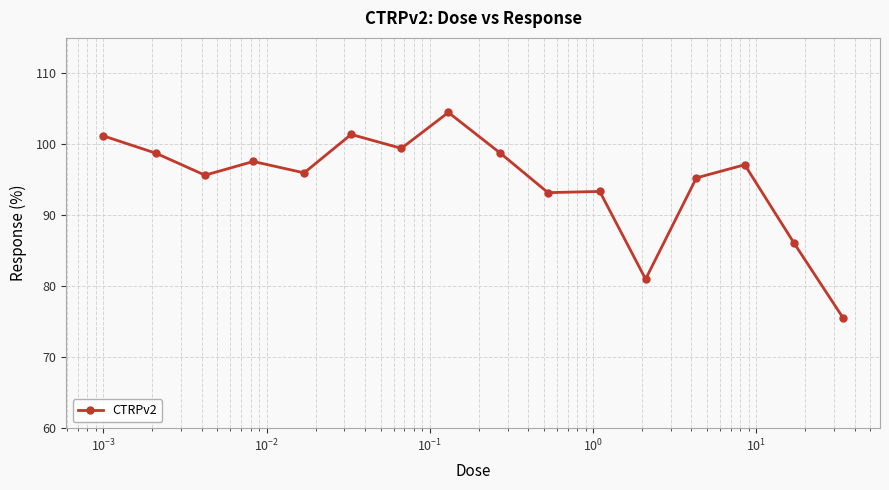

What is the sum of all values?

1515.0